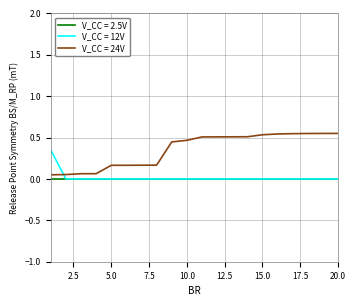

True or false: V_CC = 12V and V_CC = 24V intersect in this chart.

True